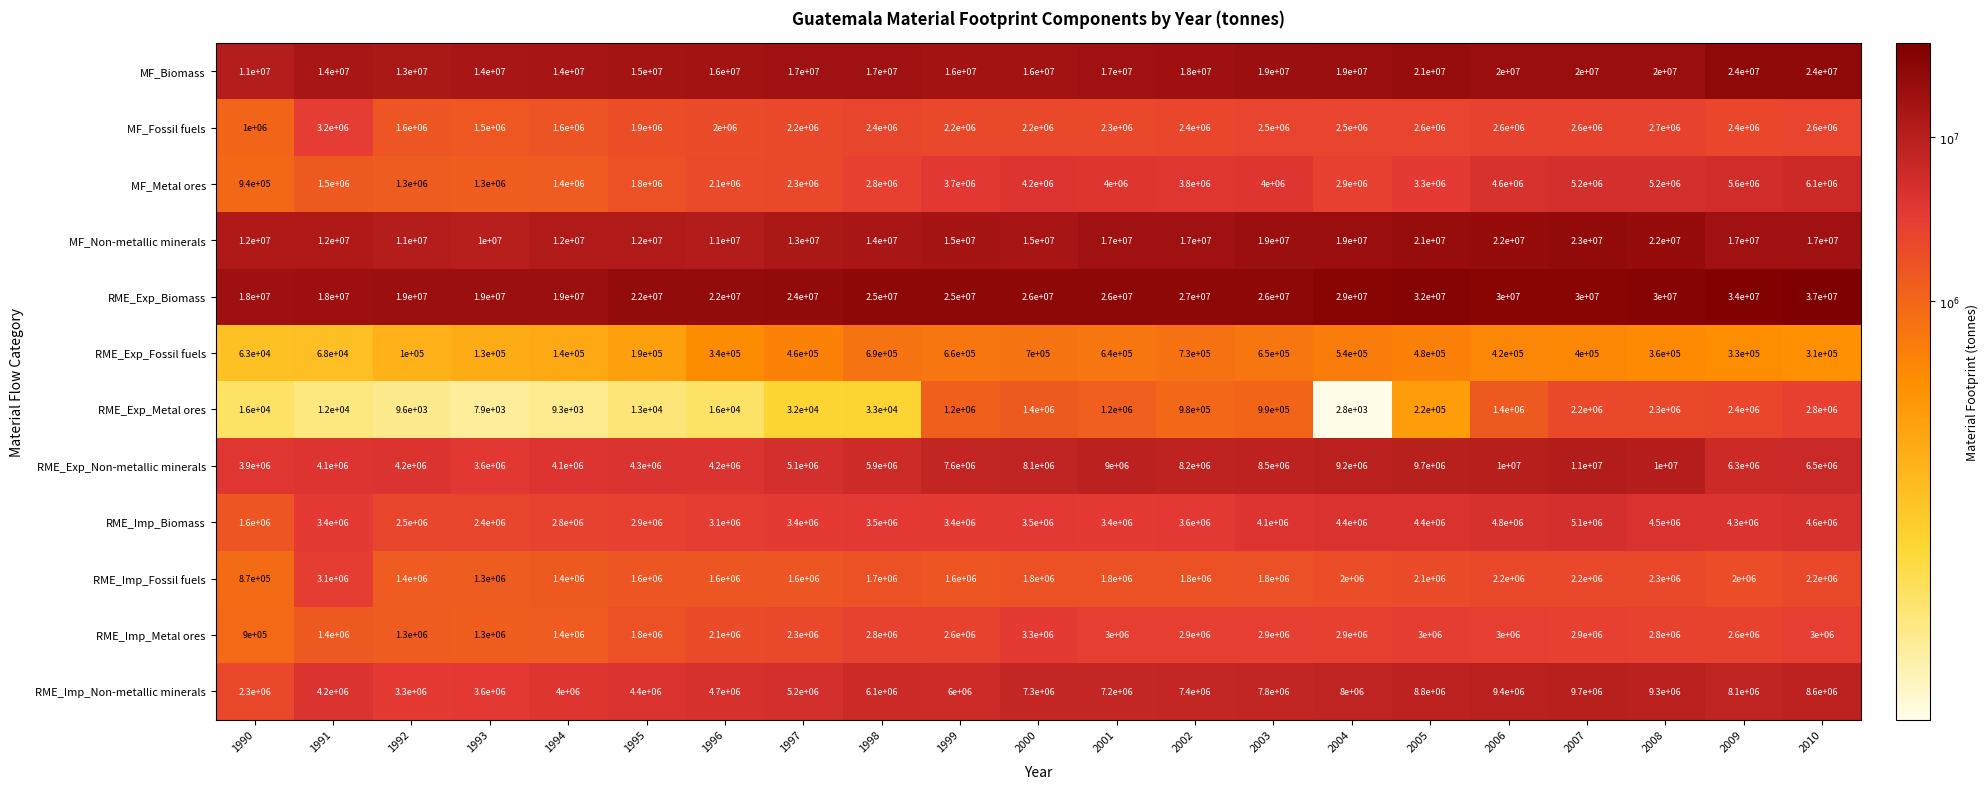

Which label corresponds to the smallest value in the chart?

2004